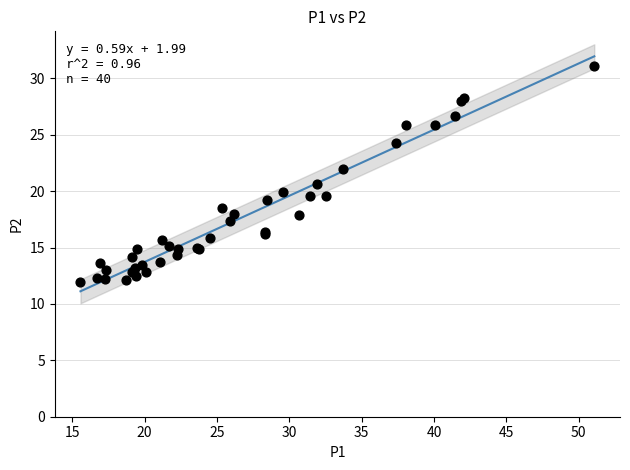

What Y value in the scatter plot is closest to 21?

20.6